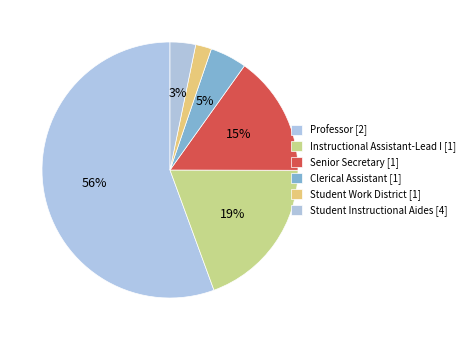

How many segments does this pie chart have?

6